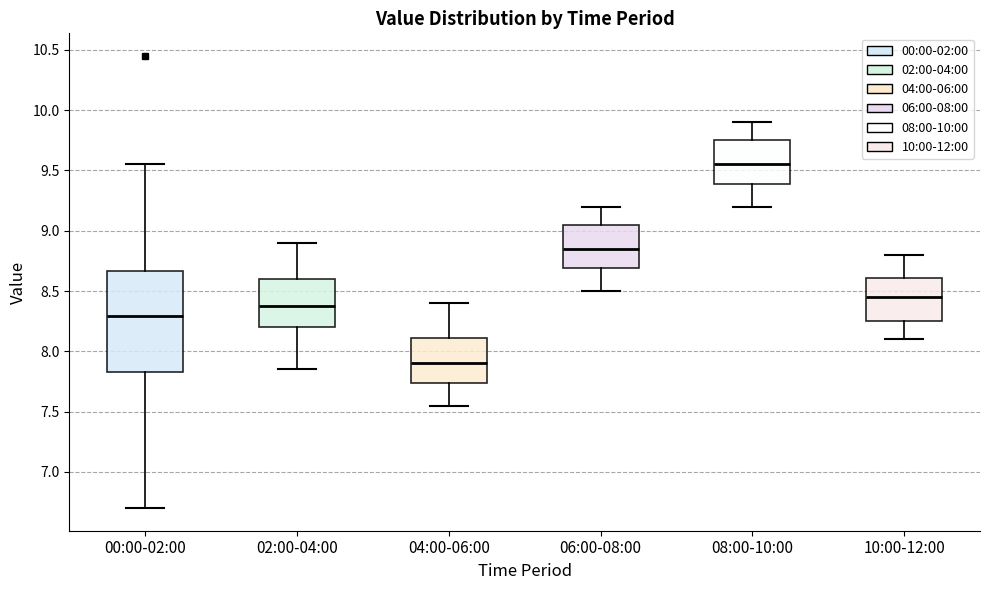

Which box has the lowest median line?

04:00-06:00